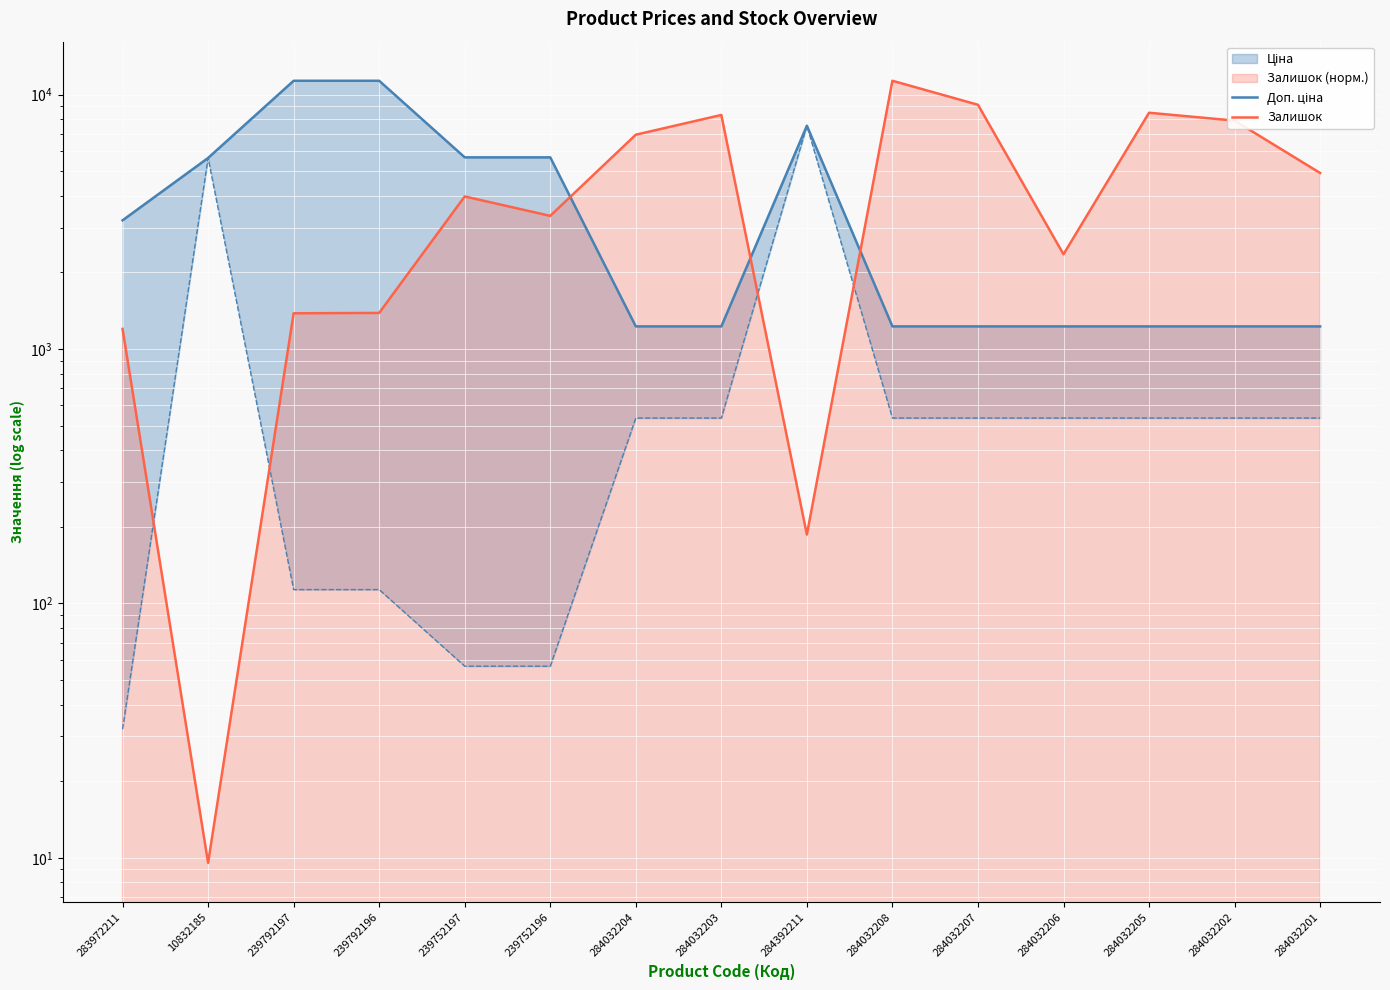

What is the label of the 15th point from the left?

284032201